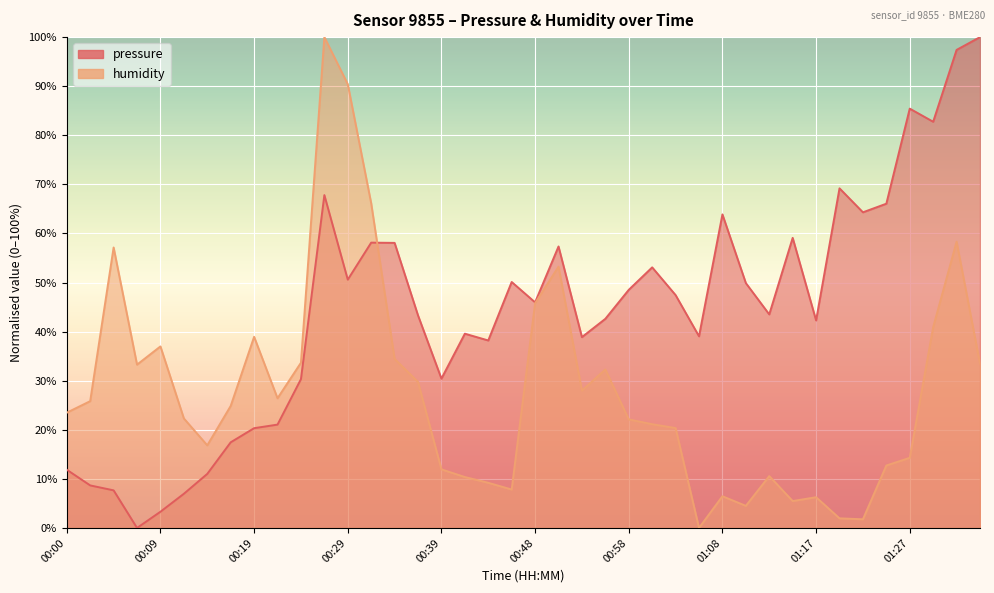

Reading left to right, list all the values displayed in this chart.

pressure: 11.9	8.7	7.7	0.0	3.3	7.0	11.0	17.4	20.3	21.1	30.3	67.8	50.6	58.1	58.1	43.3	30.4	39.6	38.2	50.1	46.0	57.3	38.9	42.6	48.5	53.1	47.4	39.0	63.9	49.9	43.5	59.1	42.3	69.2	64.3	66.1	85.4	82.8	97.4	100.0
humidity: 23.5	25.8	57.1	33.3	37.0	22.3	16.8	24.9	38.9	26.4	33.7	100.0	90.4	66.1	34.4	29.7	11.9	10.4	9.2	7.8	45.8	53.2	28.0	32.3	22.1	21.1	20.4	0.0	6.5	4.5	10.6	5.5	6.3	2.0	1.8	12.7	14.3	40.9	58.3	33.5